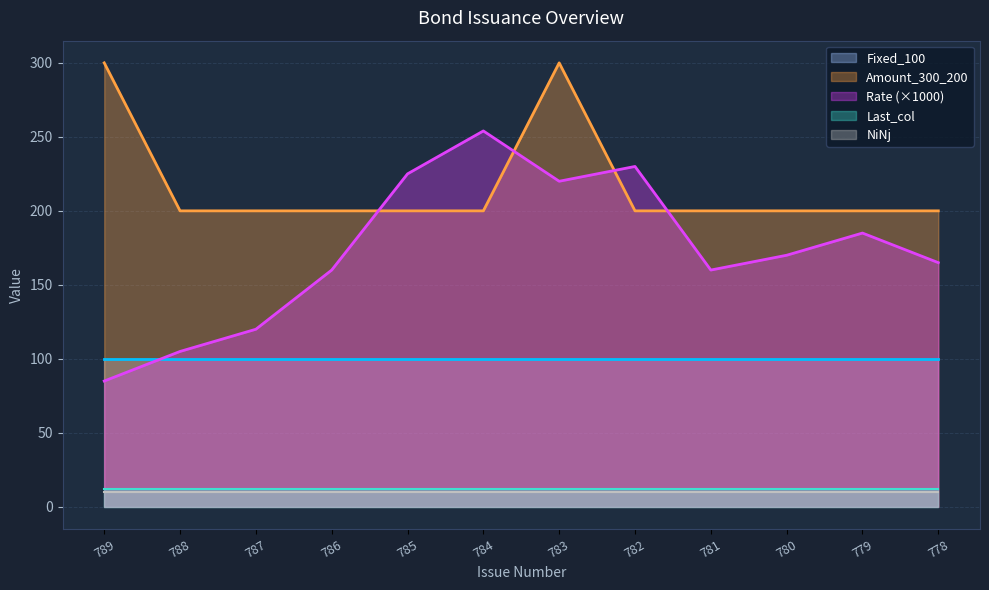

True or false: Last_col has a value of 12.0 at 786.

True